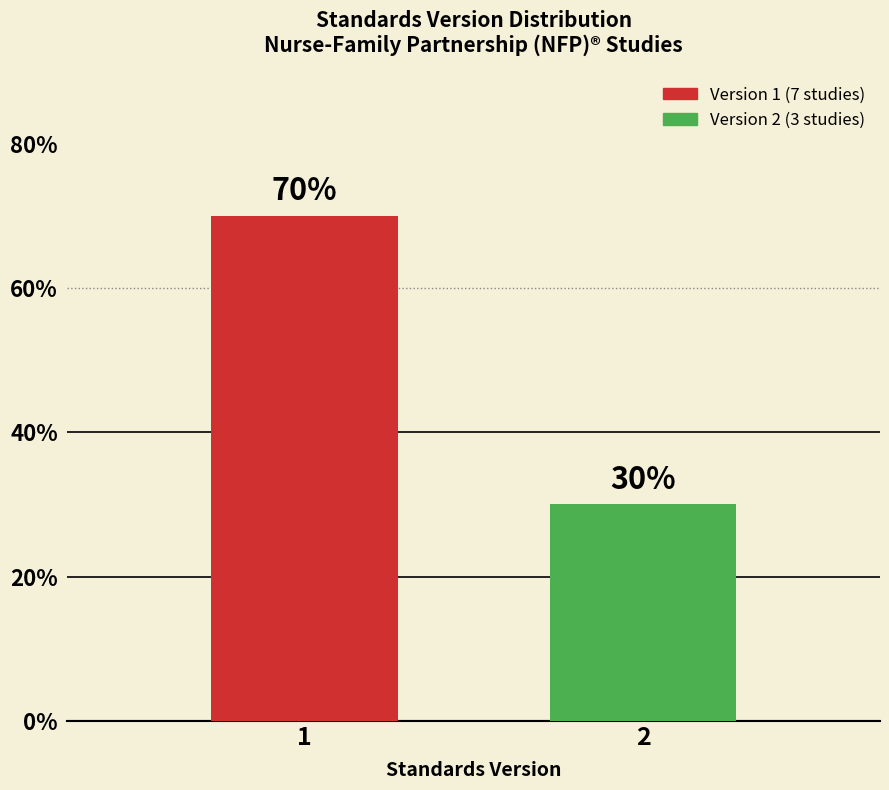

The chart shows a value of 120 at 1. True or false?

False